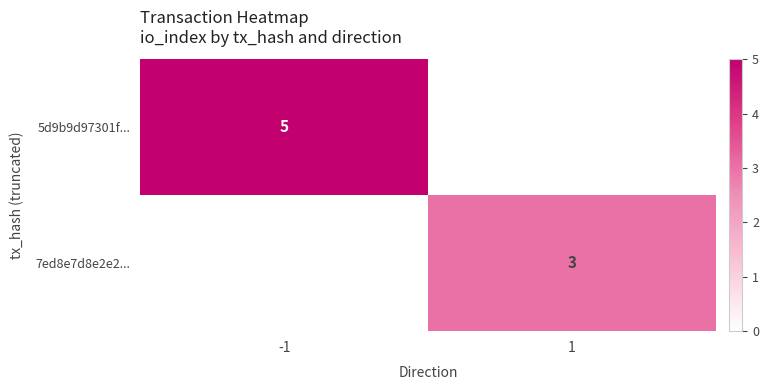

The 7ed8e7d8e2e2... series shows 3 at 1. True or false?

True